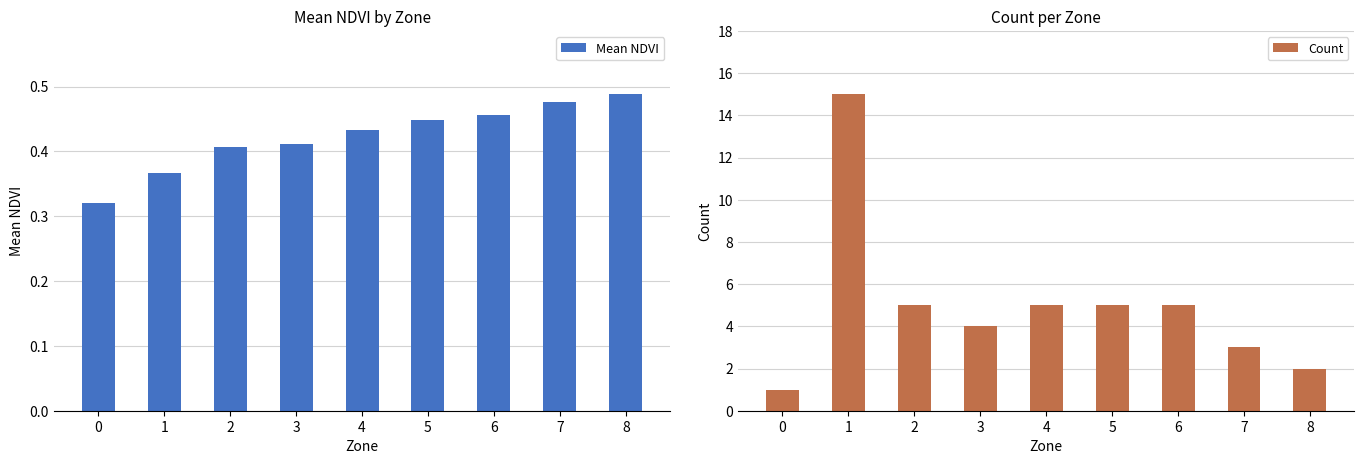

Reading left to right, what are all the values shown in this chart?

Mean NDVI: 0.3	0.4	0.4	0.4	0.4	0.4	0.5	0.5	0.5
Count: 1.0	15.0	5.0	4.0	5.0	5.0	5.0	3.0	2.0